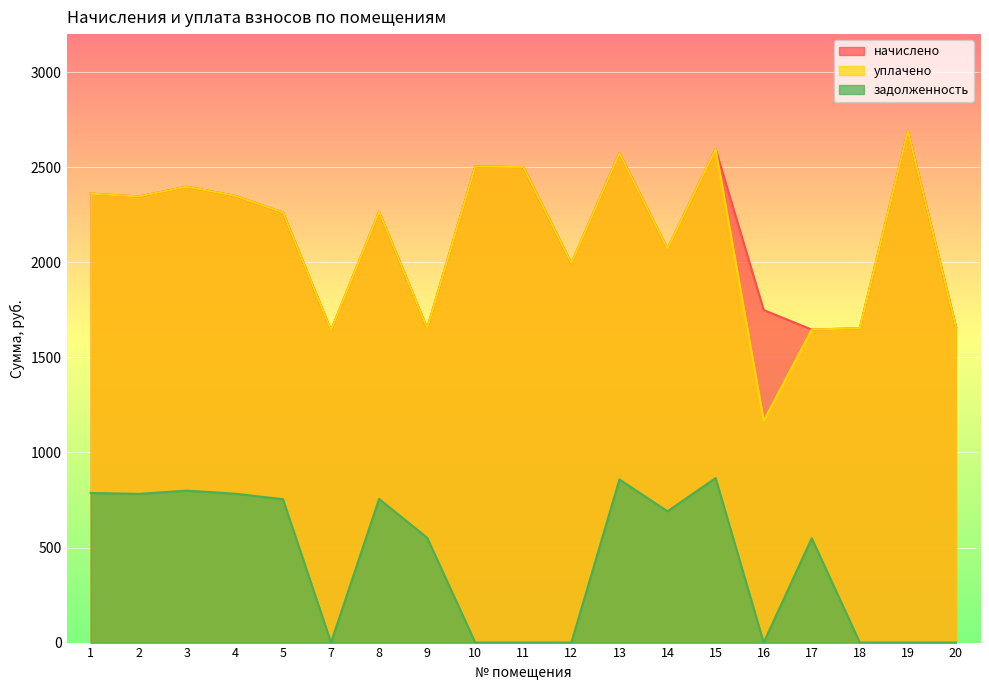

Reading right to left, what are all the values shown in this chart?

начислено: 1660.7	2690.8	1653.4	1646.0	1748.7	2595.5	2071.3	2573.5	1994.3	2500.2	2503.9	1653.4	2265.6	1642.4	2261.9	2349.9	2397.6	2346.2	2360.9
уплачено: 1660.7	2690.8	1653.4	1646.0	1165.8	2595.5	2071.3	2573.5	1994.3	2500.2	2503.9	1653.4	2265.6	1642.4	2261.9	2349.9	2397.6	2346.2	2360.9
задолженность: 0.0	0.0	0.0	548.7	0.0	865.2	690.4	857.8	0.0	0.0	0.0	551.1	755.2	0.0	754.0	783.3	799.2	782.1	787.0